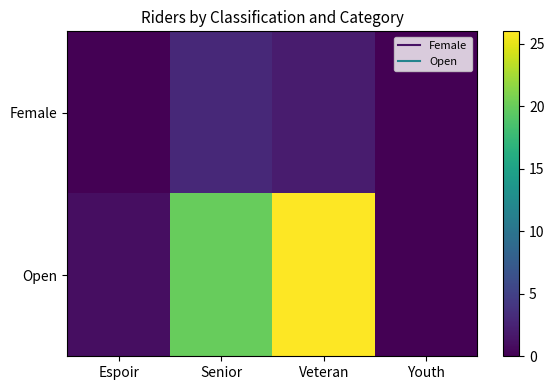

At Senior, list the series in order from largest to smallest.

Open, Female